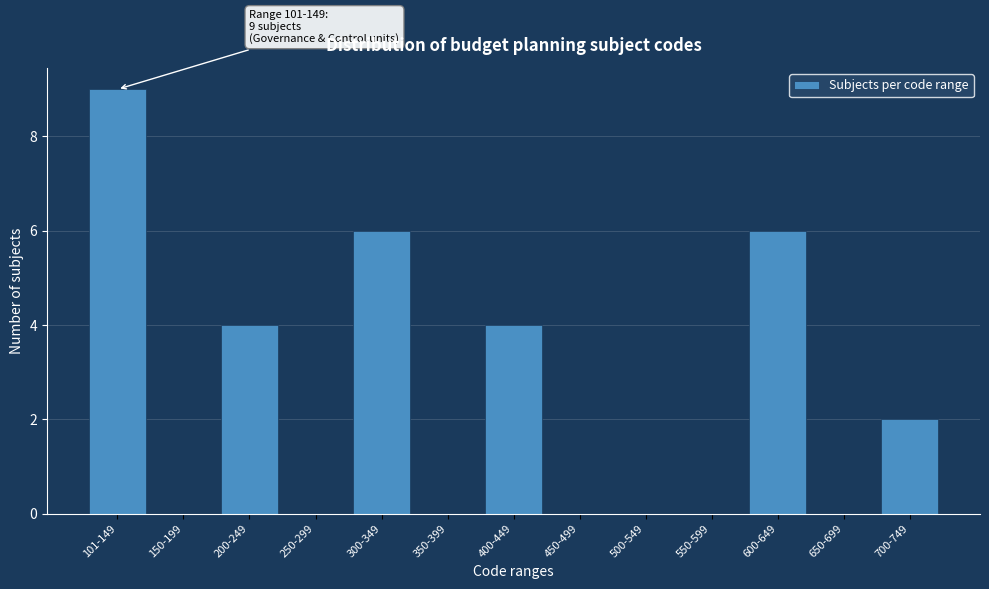

Reading left to right, extract all data points from this chart.

101-149=9	150-199=0	200-249=4	250-299=0	300-349=6	350-399=0	400-449=4	450-499=0	500-549=0	550-599=0	600-649=6	650-699=0	700-749=2